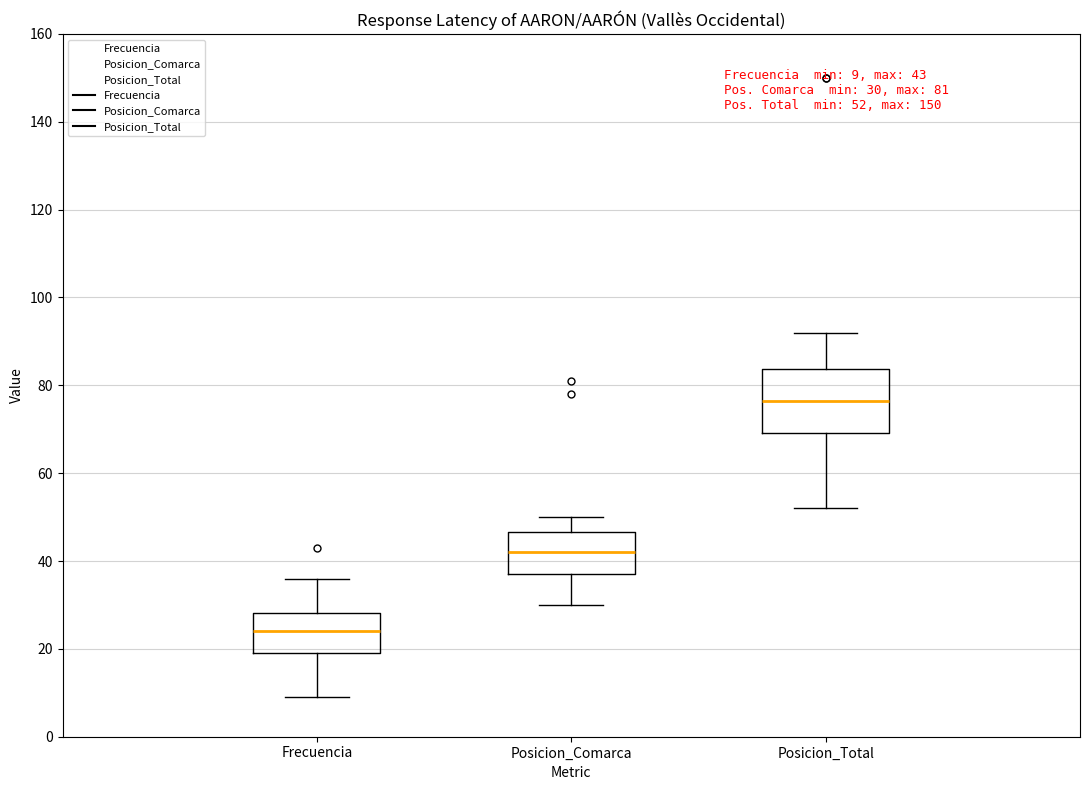

Which box's median line is the highest?

Posicion_Total